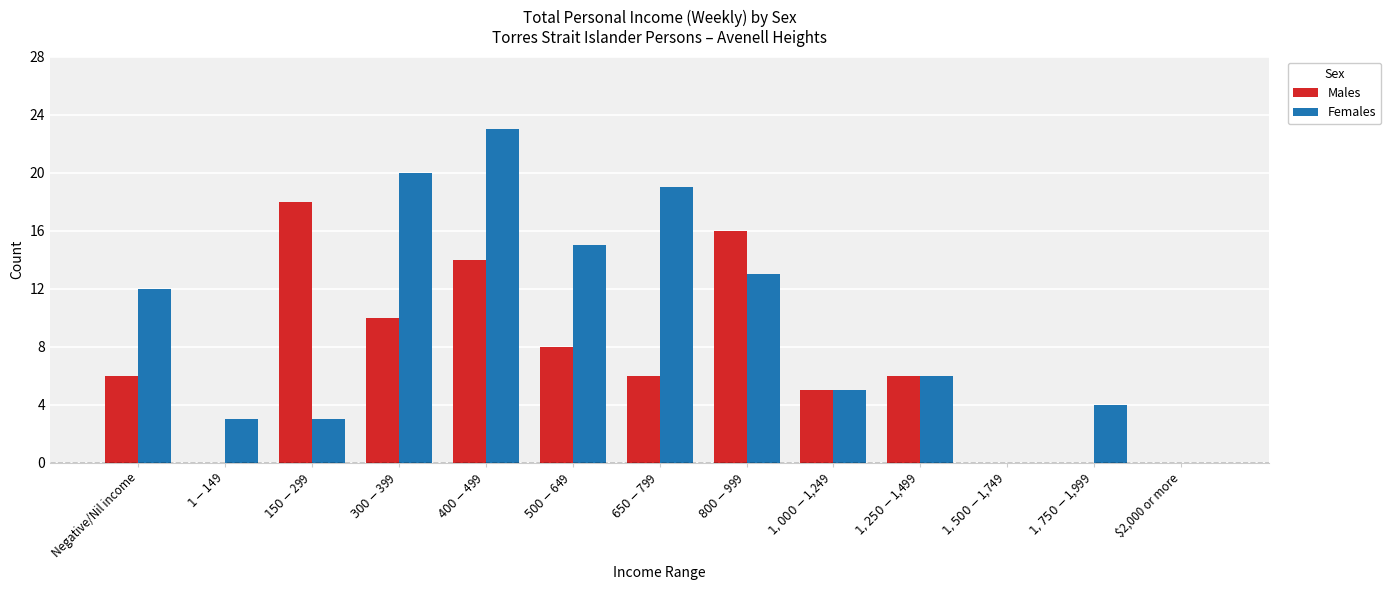

At which label is Females closest to 11?

Negative/Nil income